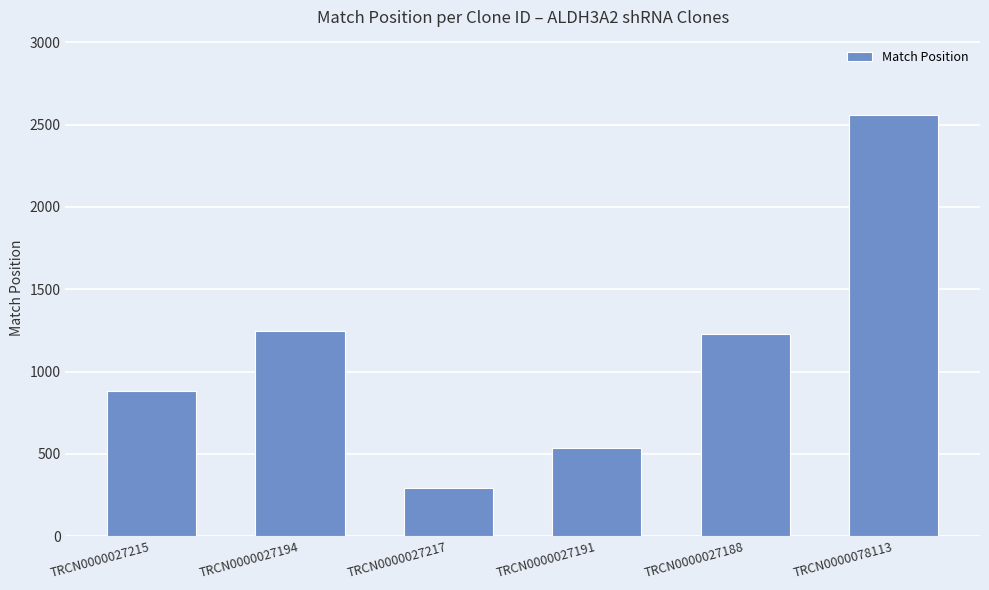

Which label corresponds to the smallest value in the chart?

TRCN0000027217